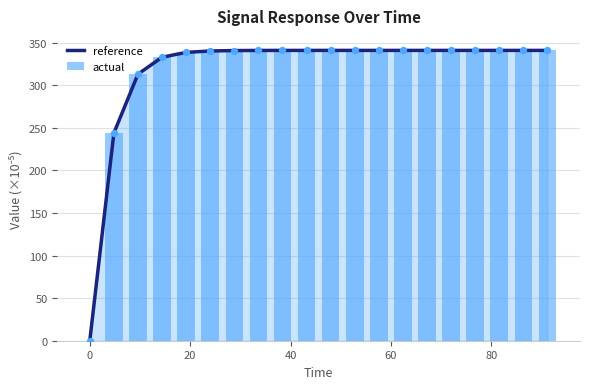

Which series has the largest total across all categories?

actual